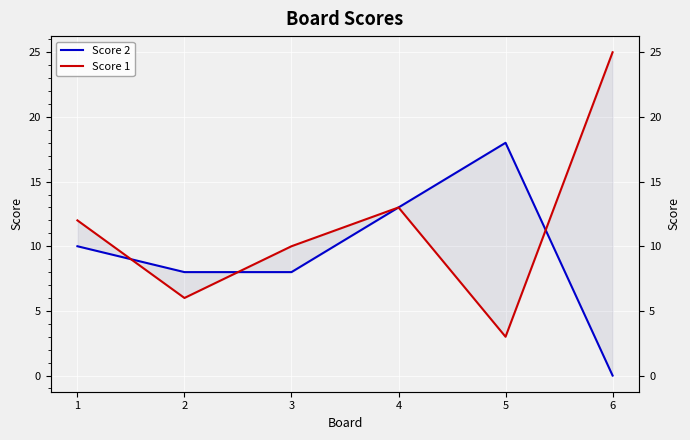

How many intersections are there between Score 2 and Score 1?

3